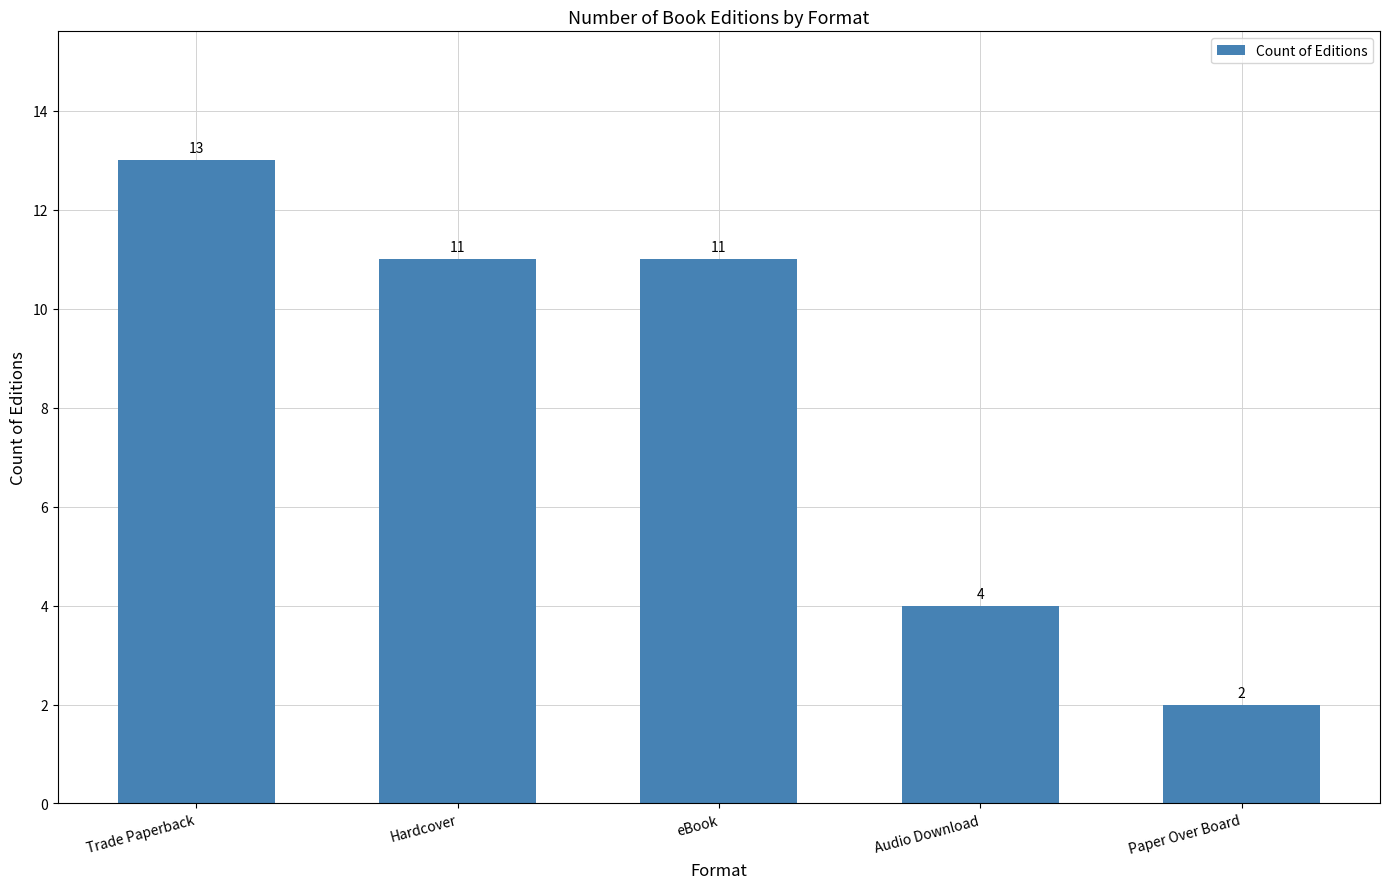

Which has a higher value, Paper Over Board or Hardcover?

Hardcover